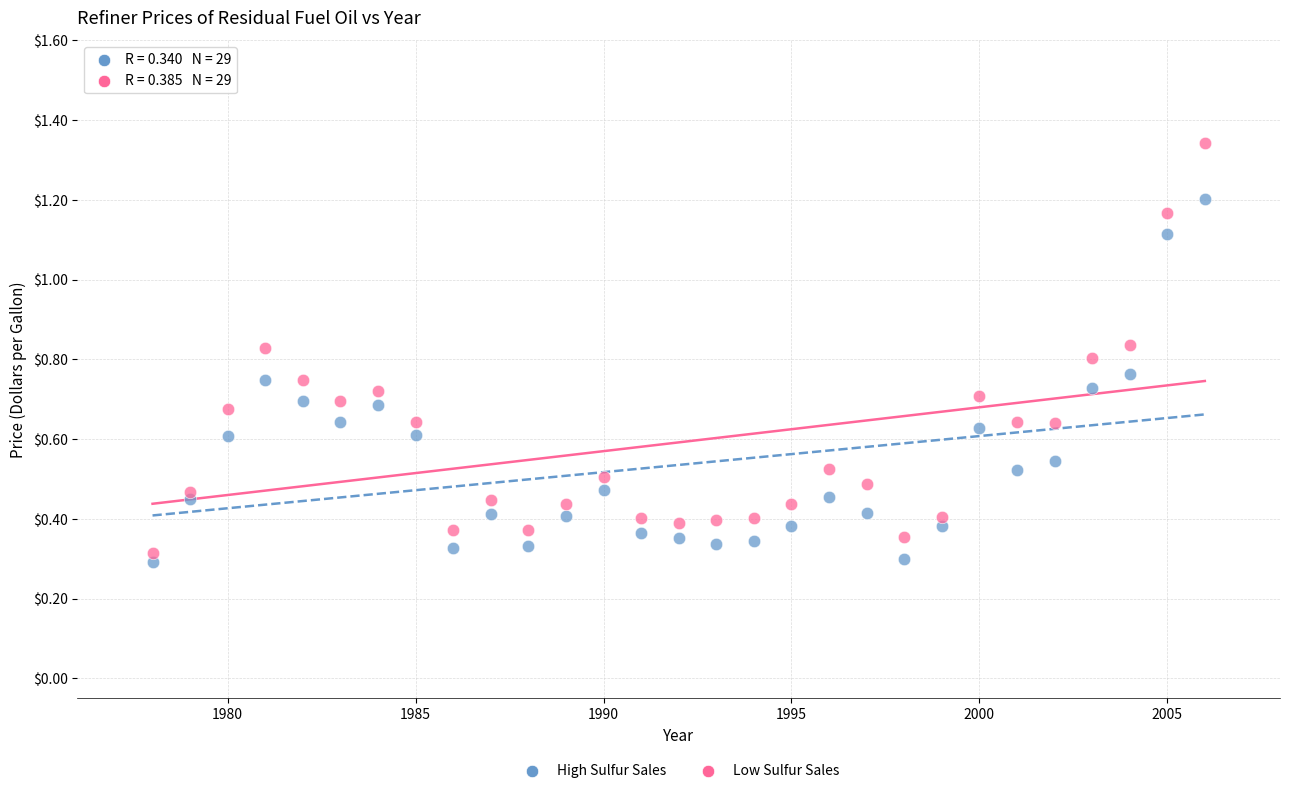

Across all data points, what is the range of Y values (max minus min)?

1.0